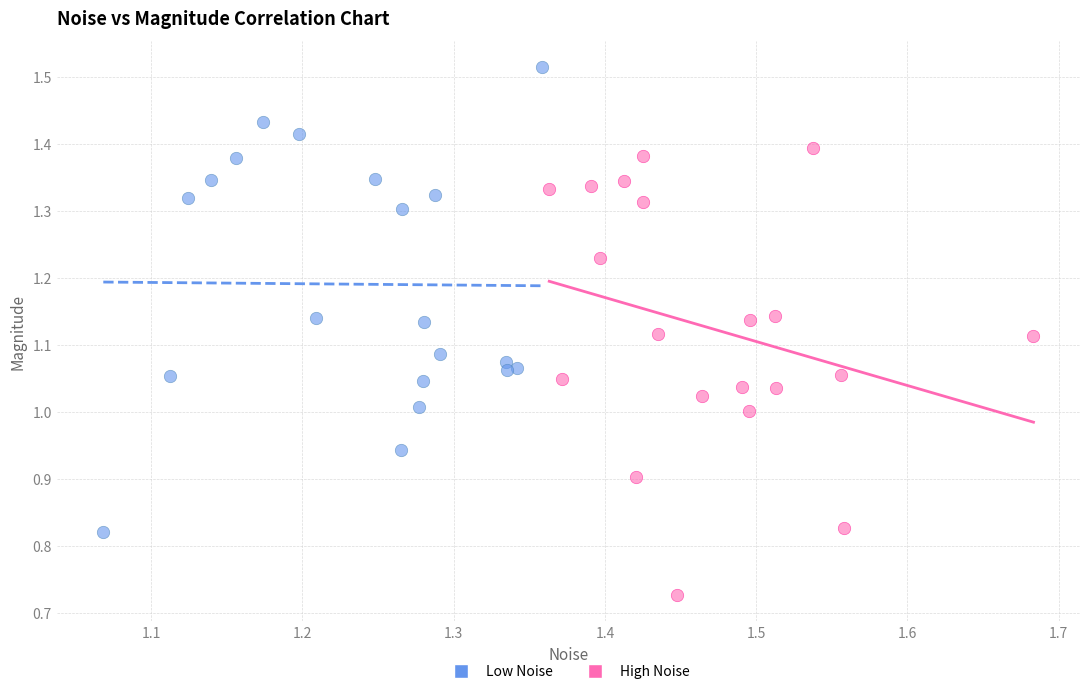

Which series reaches the minimum Y coordinate?

High Noise